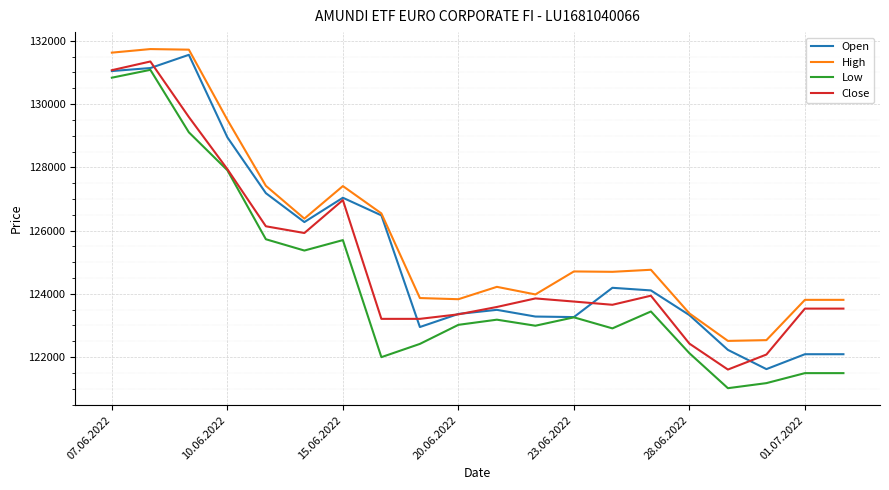

Which series has the largest total across all categories?

High